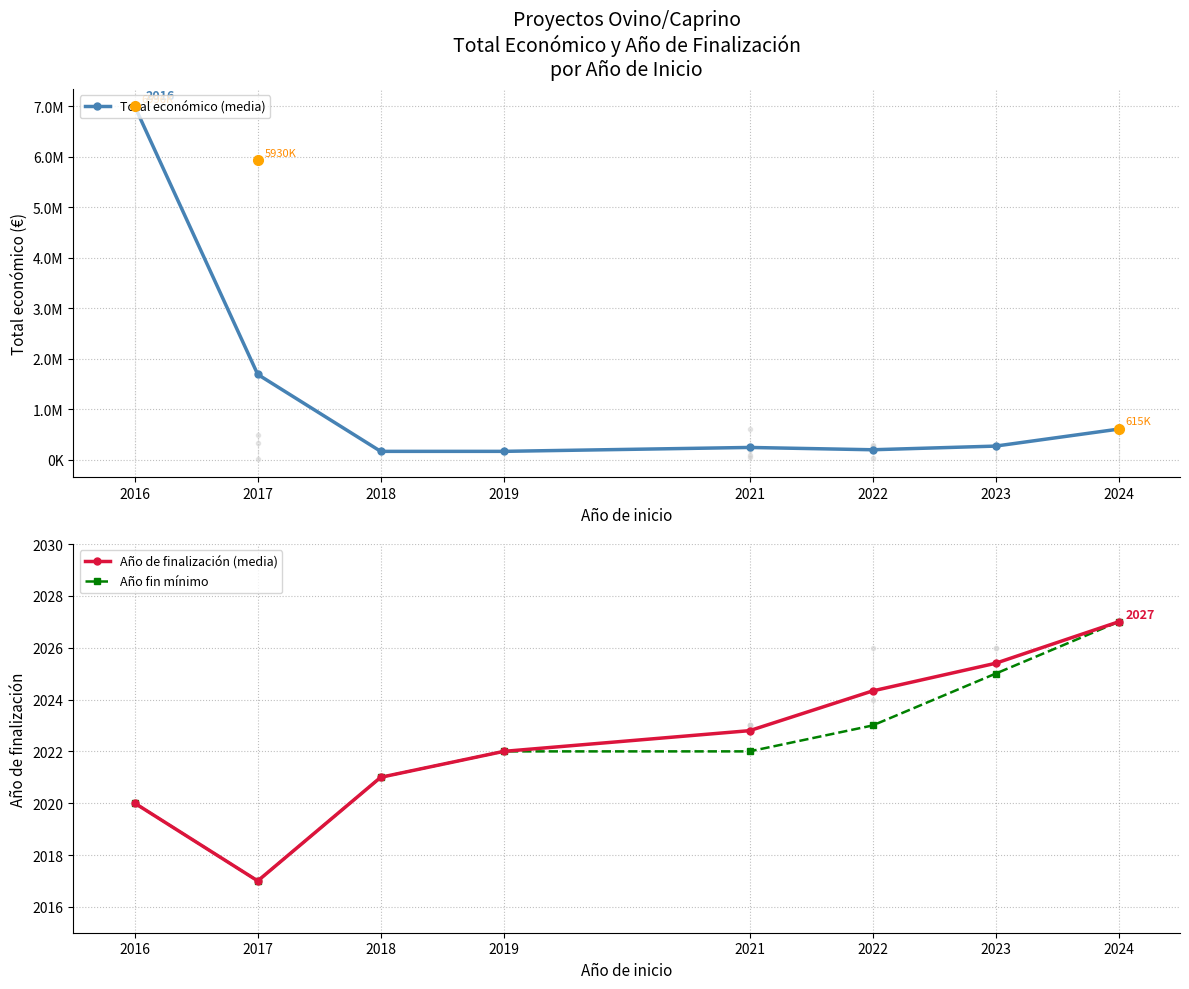

Reading left to right, transcribe all the data shown in this chart.

Total económico (media): 6996922.0	1688847.2	164733.0	165000.0	242390.0	196607.7	269129.4	605405.5
Año de finalización (media): 2020.0	2017.0	2021.0	2022.0	2022.8	2024.3	2025.4	2027.0
Año fin mínimo: 2020.0	2017.0	2021.0	2022.0	2022.0	2023.0	2025.0	2027.0